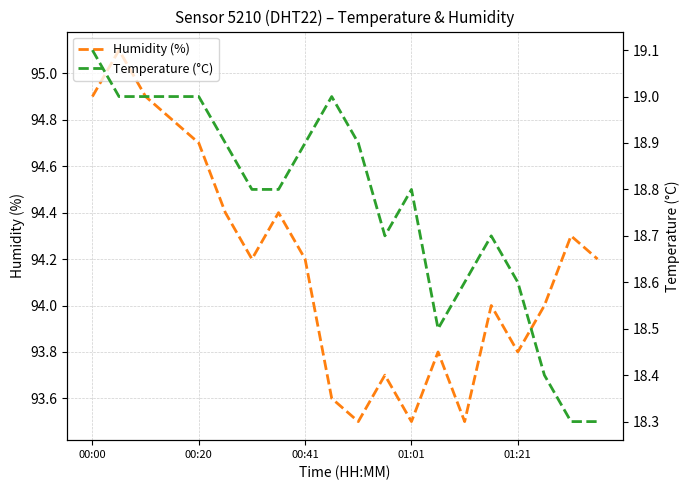

How many Temperature (°C) values are between 18 and 19?

19